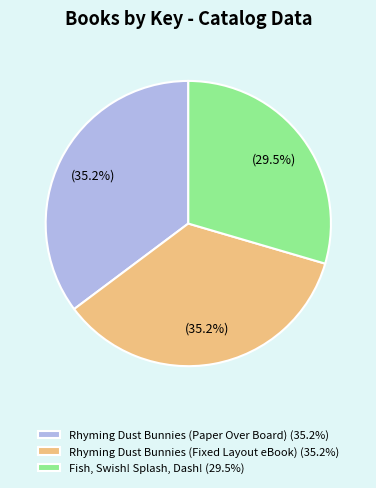

Count the number of slices in the pie.

3